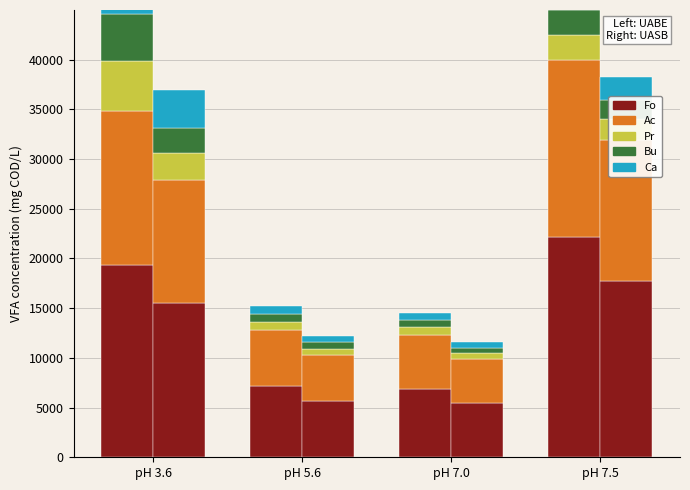

What is the value of the Ac bar at the 3rd from the left?

5471